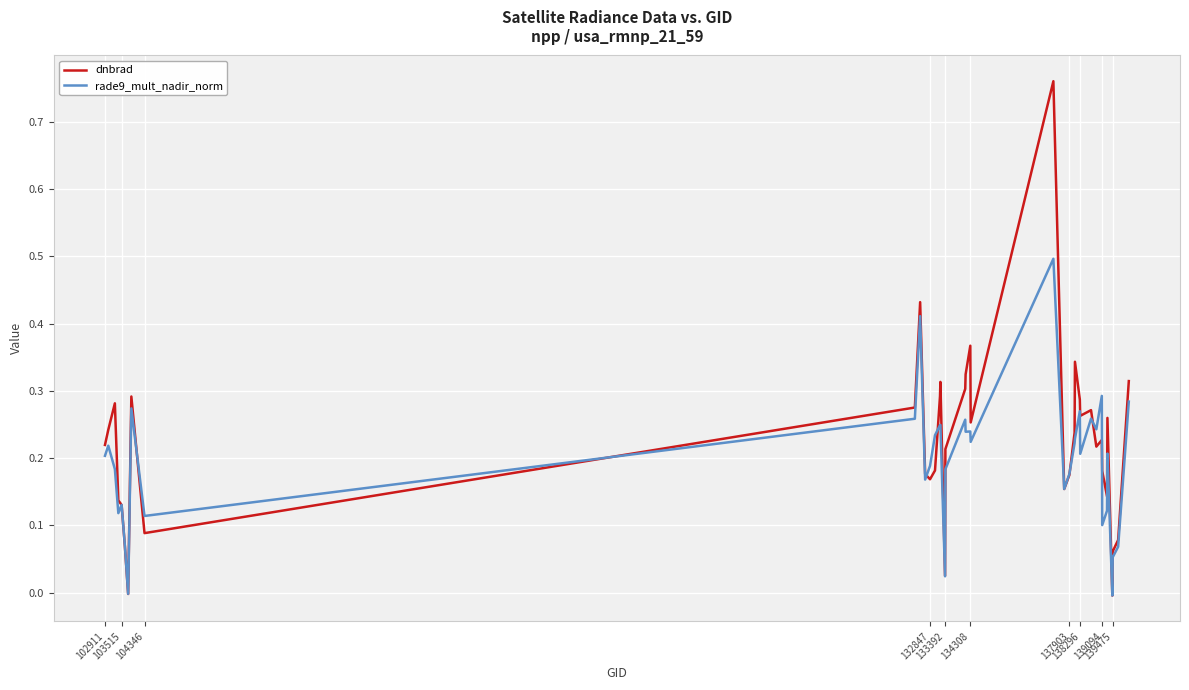

List the series in order of their peak value, lowest first.

rade9_mult_nadir_norm, dnbrad